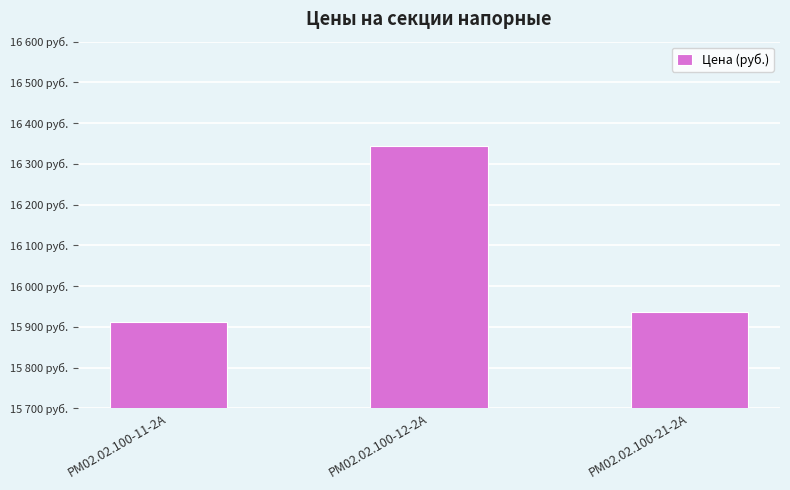

What is the average value?

16064